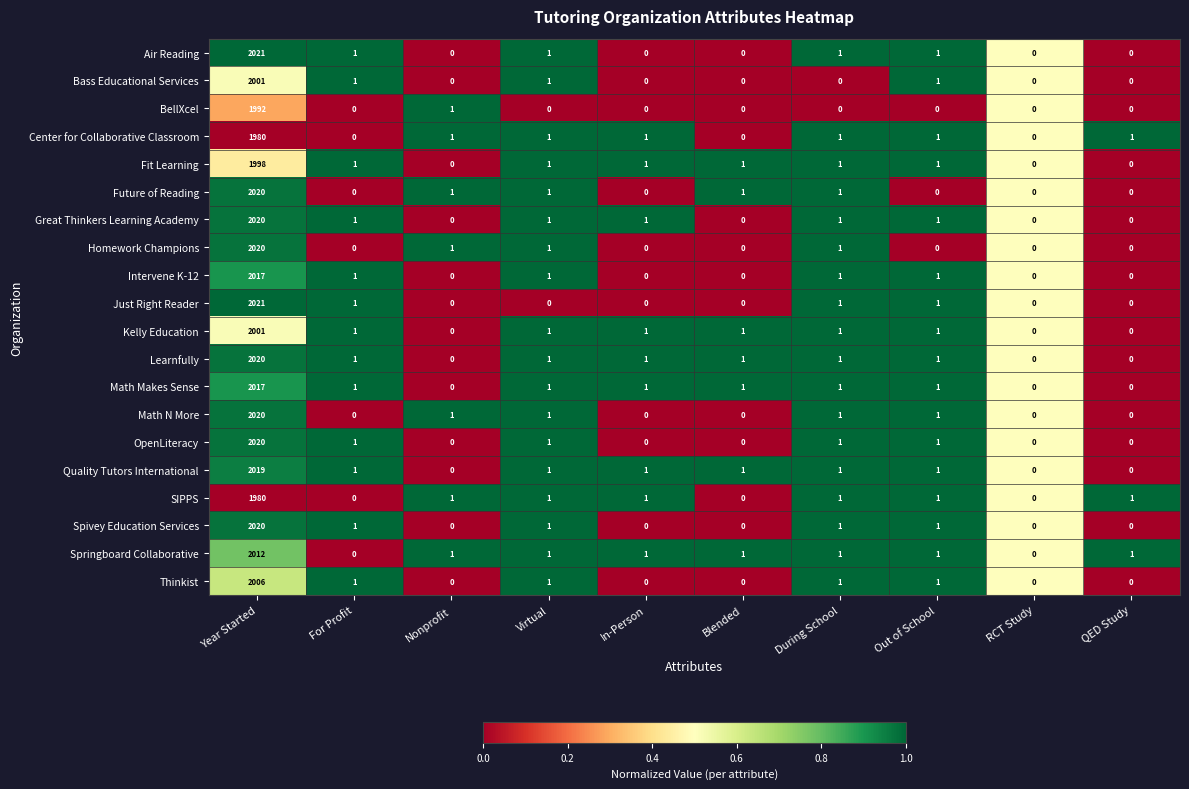

What is the sum of all BellXcel values?

1993